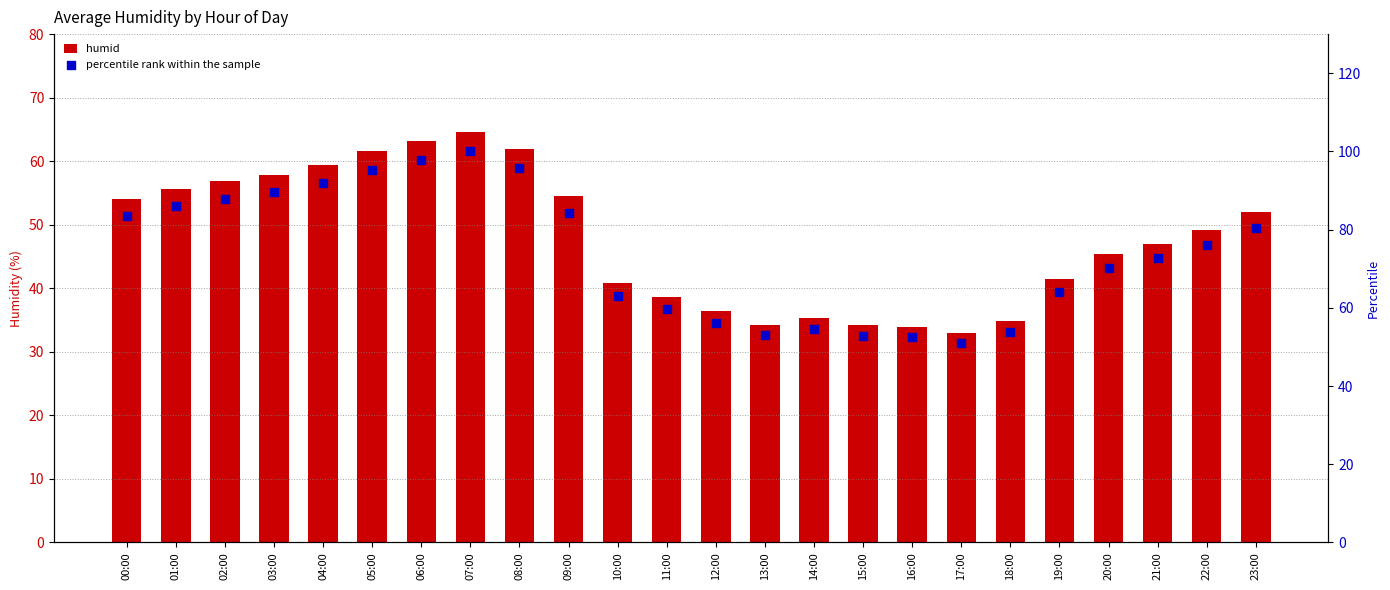

At how many categories does at least one series exceed 82?

10